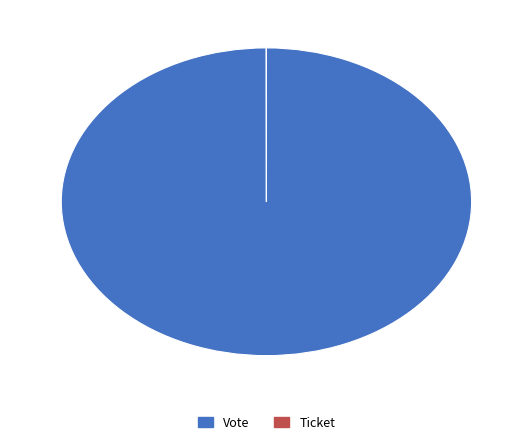

Which category has the biggest portion of the pie?

Vote